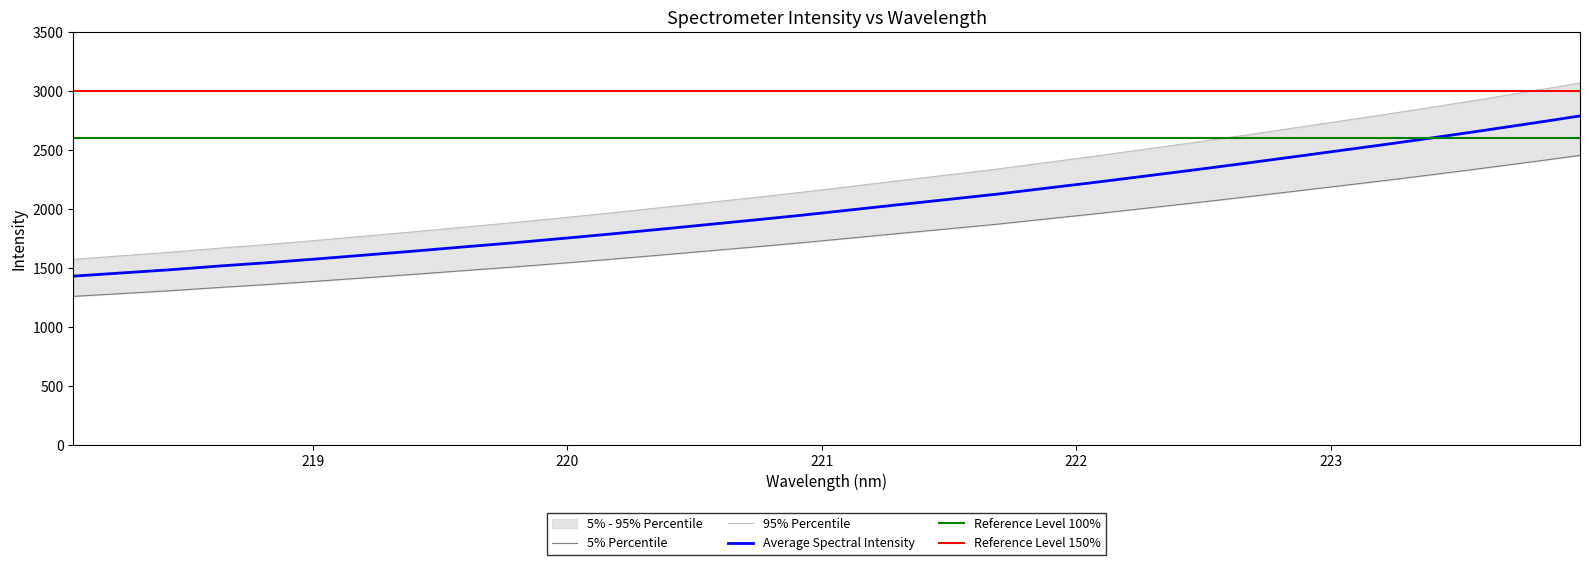

List the labels in order of value, smallest first.

218.0596, 218.2508, 218.442, 218.6332, 218.8244, 219.0156, 219.2067, 219.3979, 219.589, 219.7801, 219.9712, 220.1623, 220.3533, 220.5444, 220.7354, 220.9264, 221.1174, 221.3083, 221.4993, 221.6902, 221.8812, 222.0721, 222.263, 222.4538, 222.6447, 222.8355, 223.0264, 223.2172, 223.408, 223.5987, 223.7895, 223.9802